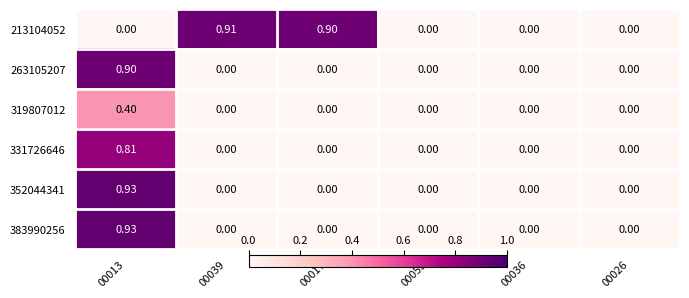

How many positive values does the 331726646 series have?

1